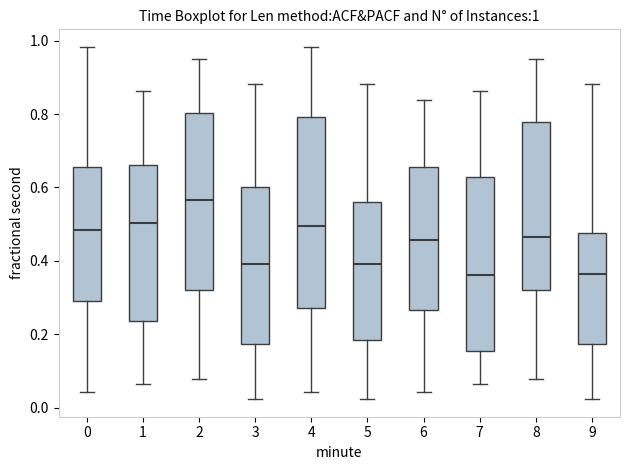

Comparing the boxes themselves (not the whiskers), which one is the tallest?

4